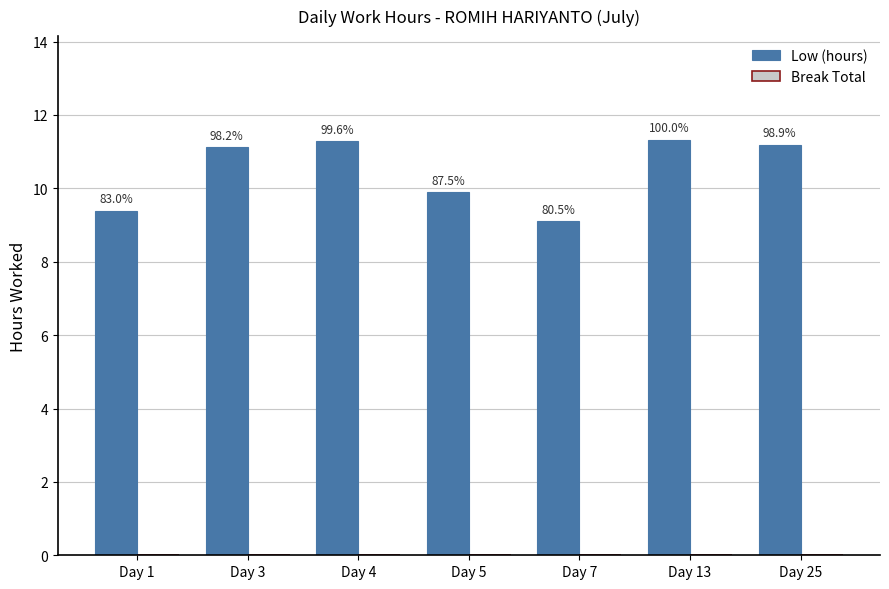

Does the chart contain any negative values?

No